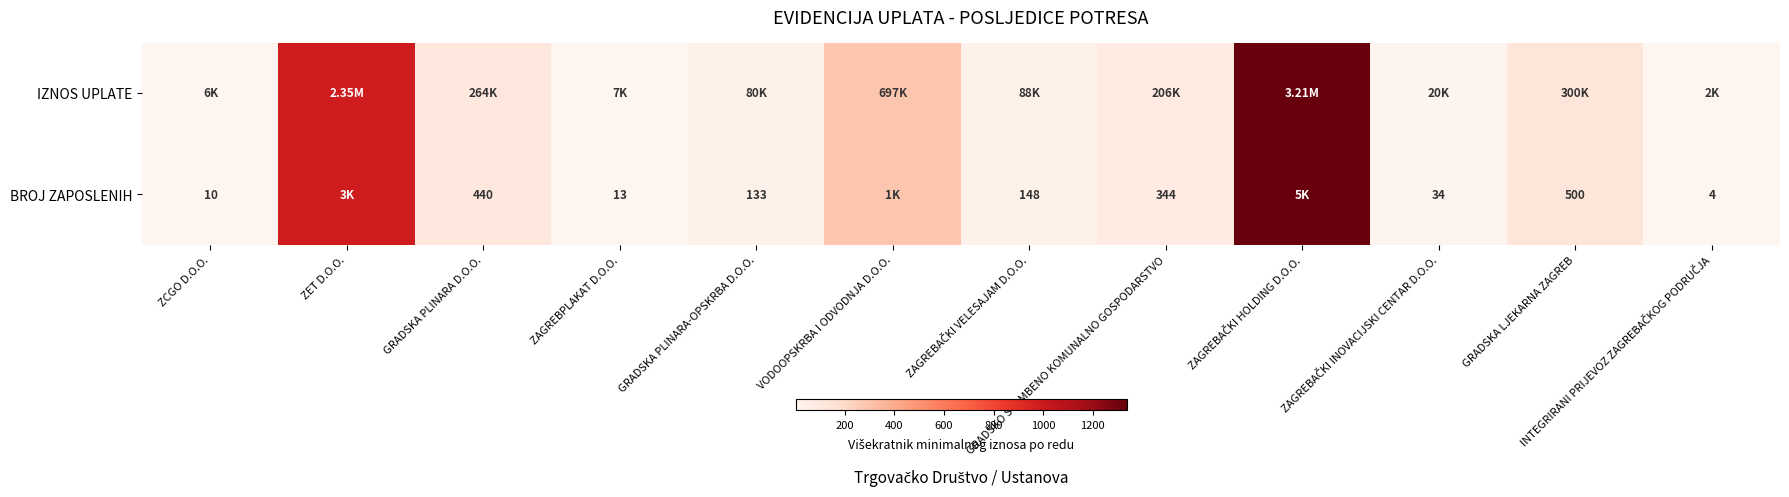

Which series has the largest total across all categories?

IZNOS UPLATE